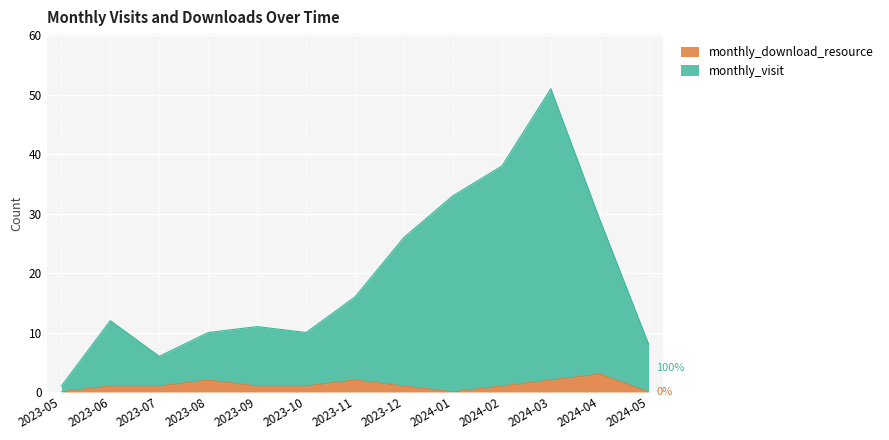

Which category has the lowest value in the monthly_visit series?

2023-05